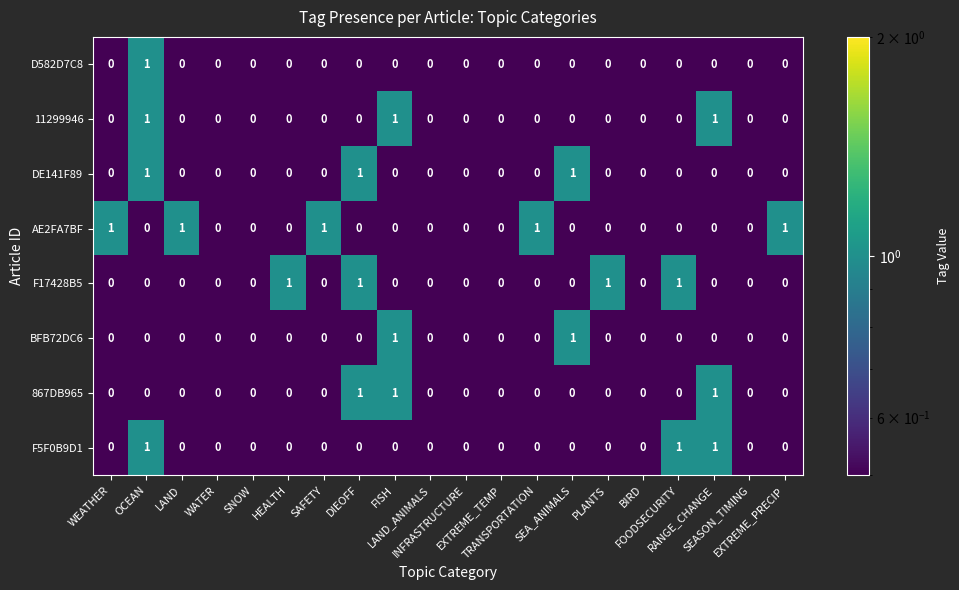

What is the sum of all F5F0B9D1 values?

3